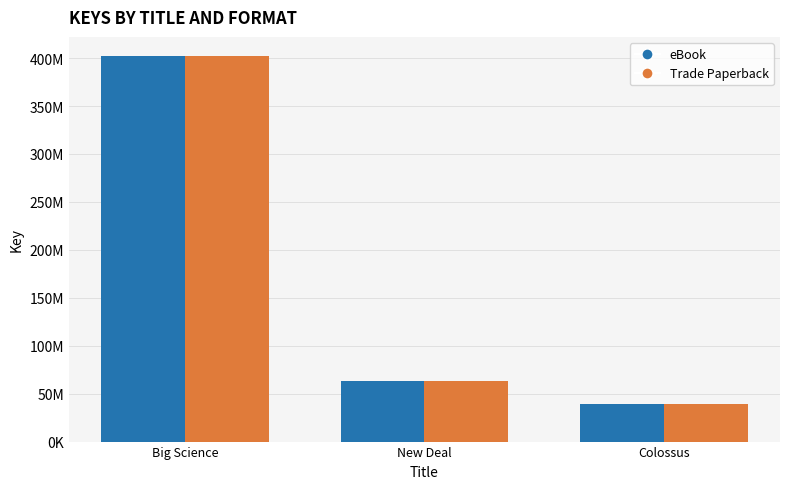

Which series has the largest total across all categories?

eBook